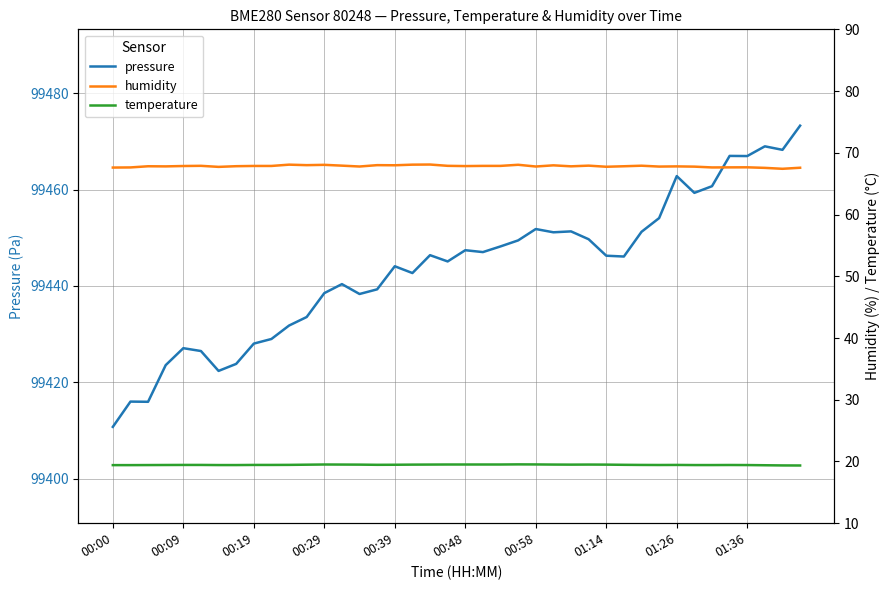

What are all the series names shown in the legend?

pressure, humidity, temperature